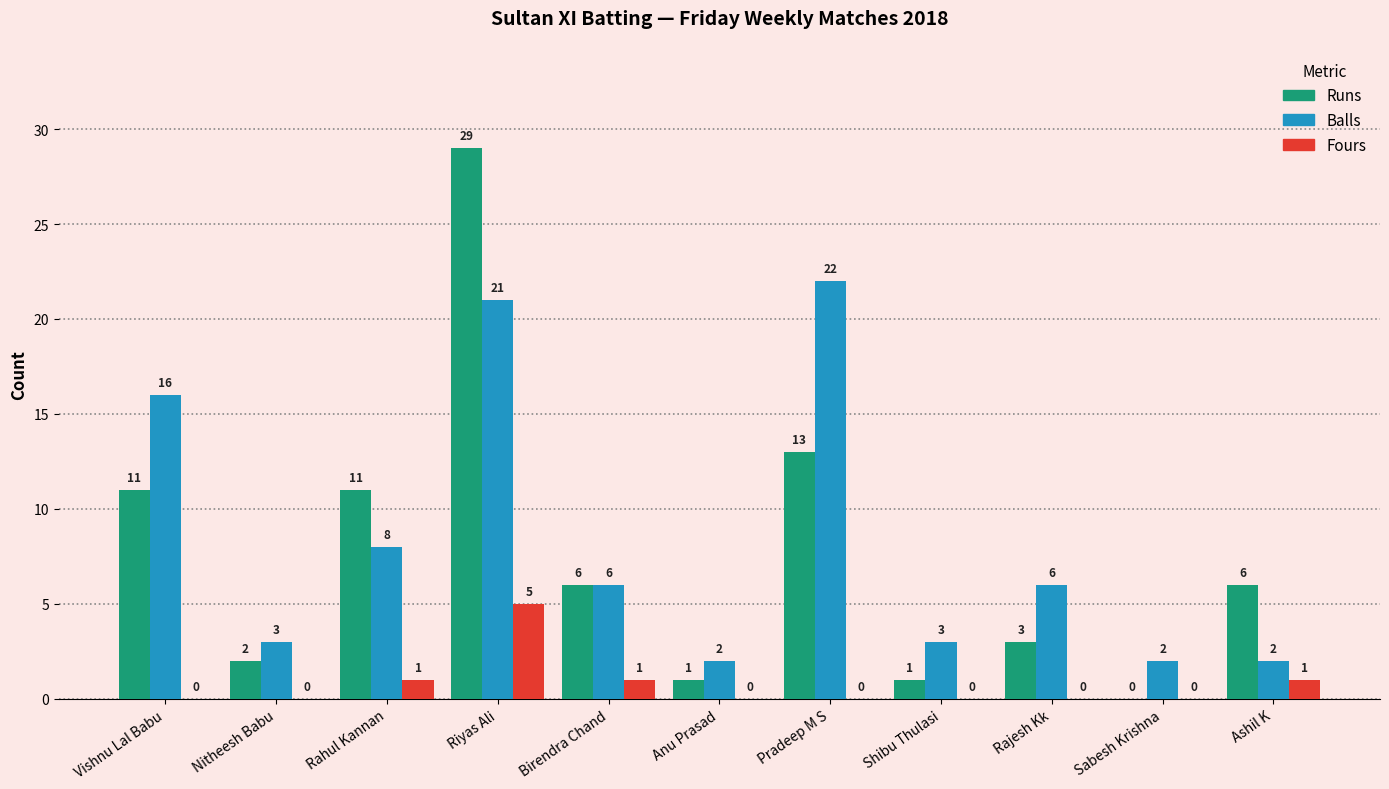

Is it true that Balls equals 1 at Shibu Thulasi?

False